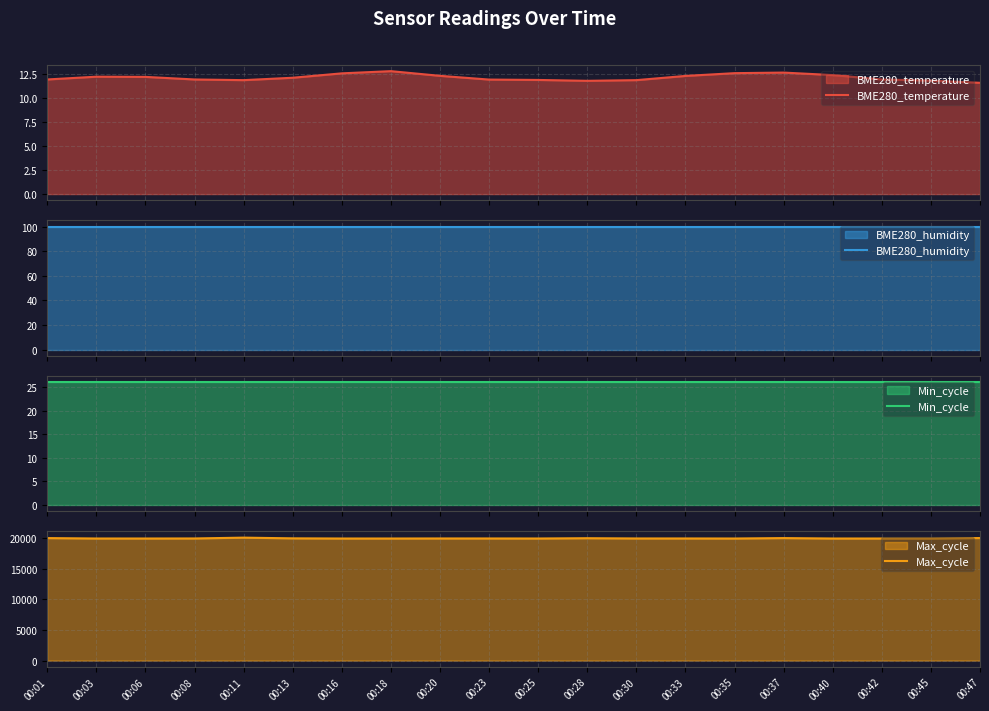

Rank the categories by BME280_humidity value from highest to lowest.

00:01, 00:03, 00:06, 00:08, 00:11, 00:13, 00:16, 00:18, 00:20, 00:23, 00:25, 00:28, 00:30, 00:33, 00:35, 00:37, 00:40, 00:42, 00:45, 00:47